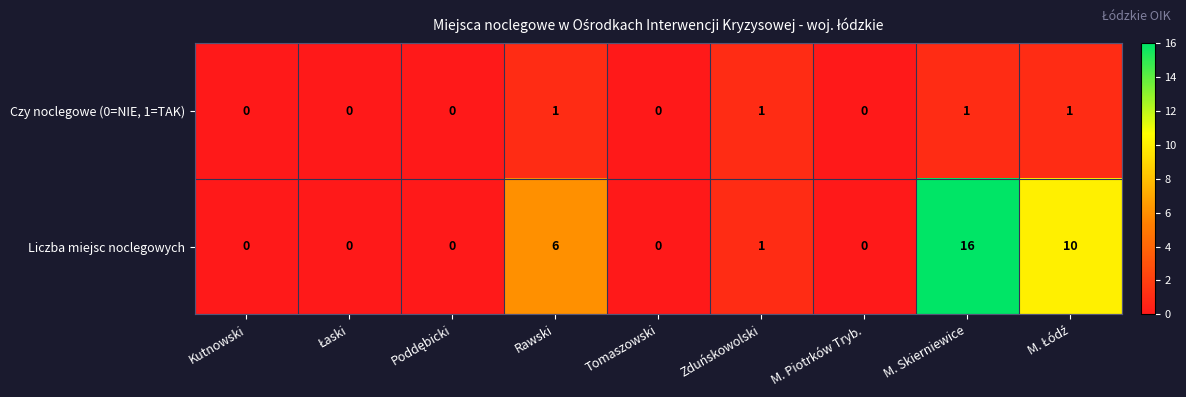

The value of Liczba miejsc noclegowych at M. Skierniewice is 5. True or false?

False